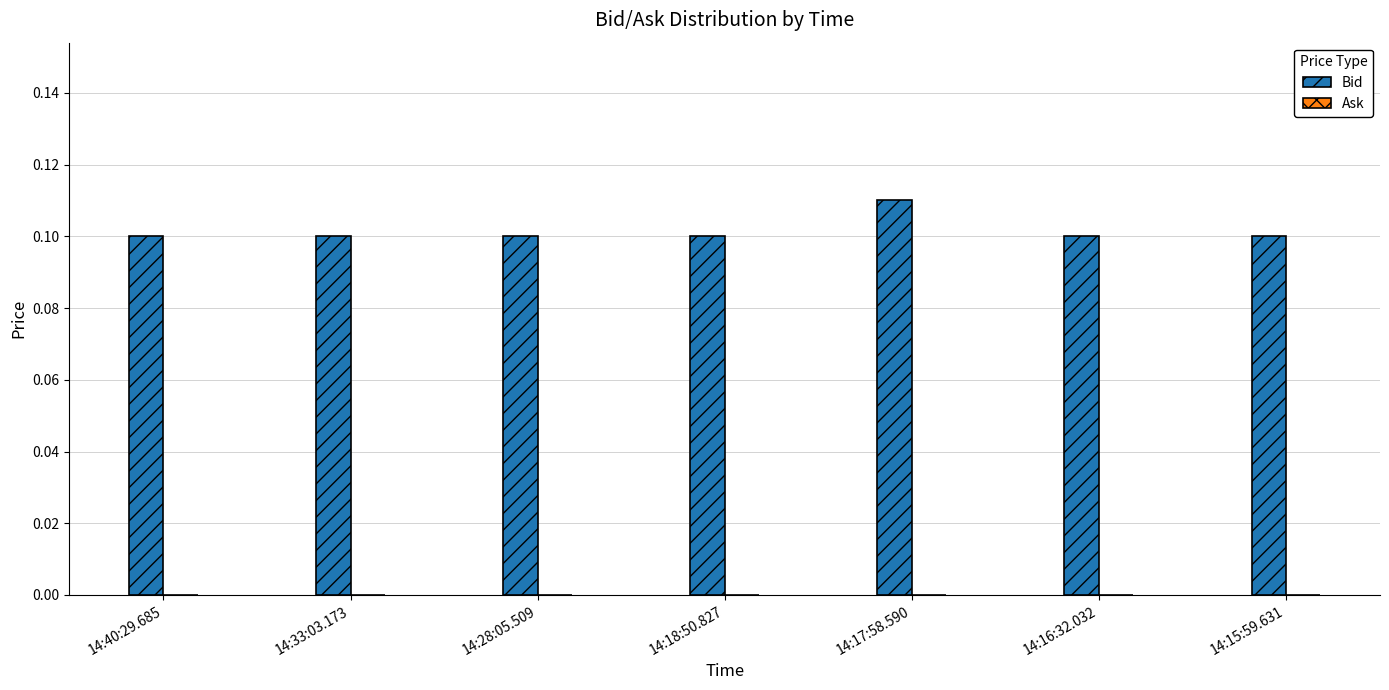

What is the sum of all values?

0.7